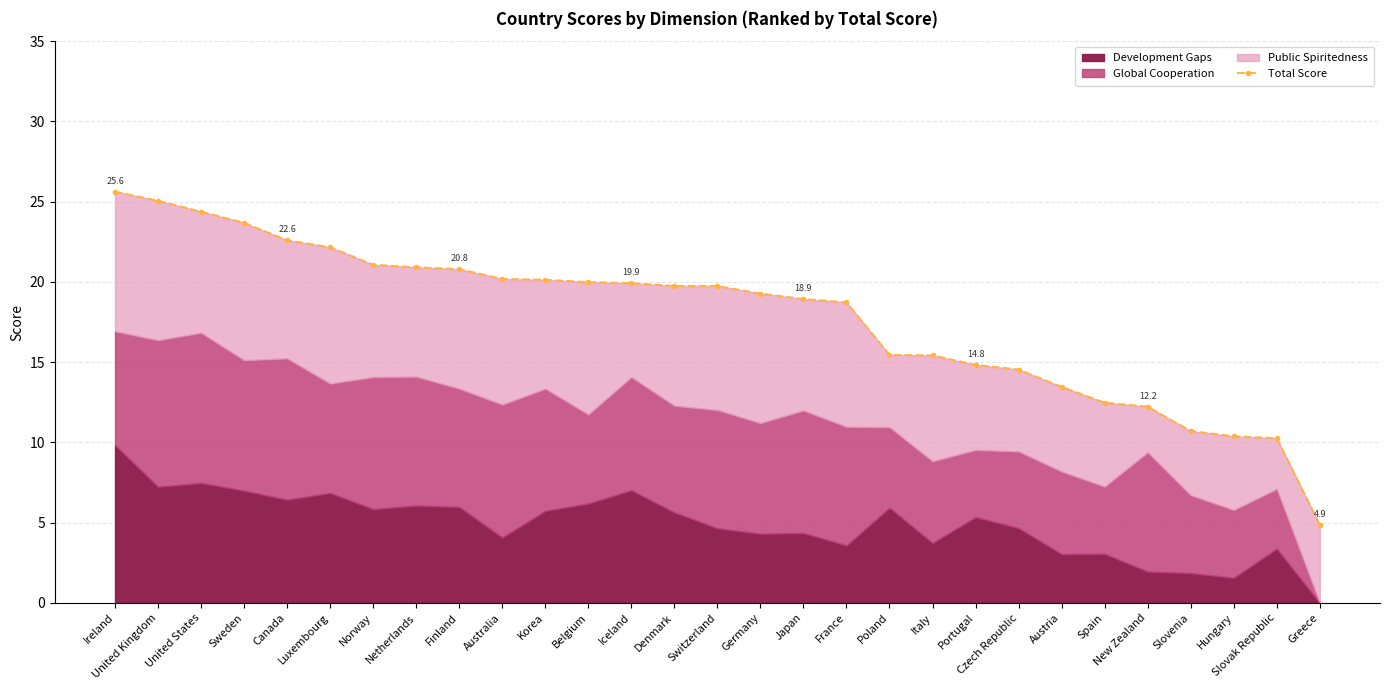

True or false: the data has more than 0 interior local peaks.

False